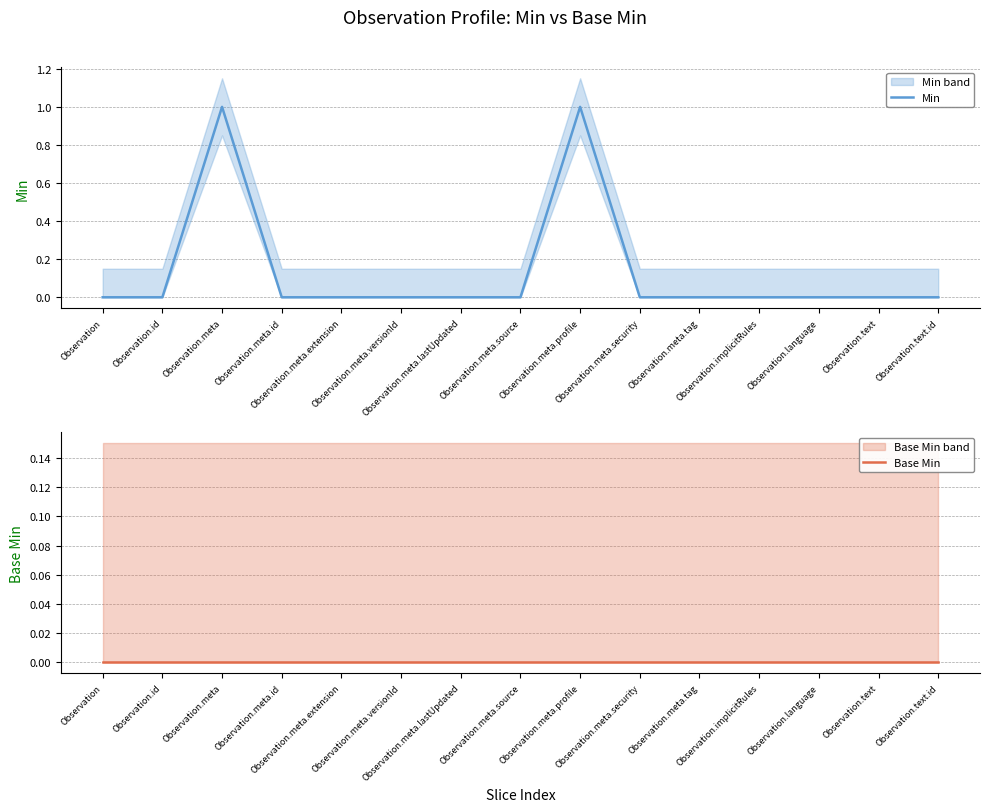

Reading left to right, extract all data points from this chart.

Min: Observation=0	Observation.id=0	Observation.meta=1	Observation.meta.id=0	Observation.meta.extension=0	Observation.meta.versionId=0	Observation.meta.lastUpdated=0	Observation.meta.source=0	Observation.meta.profile=1	Observation.meta.security=0	Observation.meta.tag=0	Observation.implicitRules=0	Observation.language=0	Observation.text=0	Observation.text.id=0
Base Min: Observation=0	Observation.id=0	Observation.meta=0	Observation.meta.id=0	Observation.meta.extension=0	Observation.meta.versionId=0	Observation.meta.lastUpdated=0	Observation.meta.source=0	Observation.meta.profile=0	Observation.meta.security=0	Observation.meta.tag=0	Observation.implicitRules=0	Observation.language=0	Observation.text=0	Observation.text.id=0